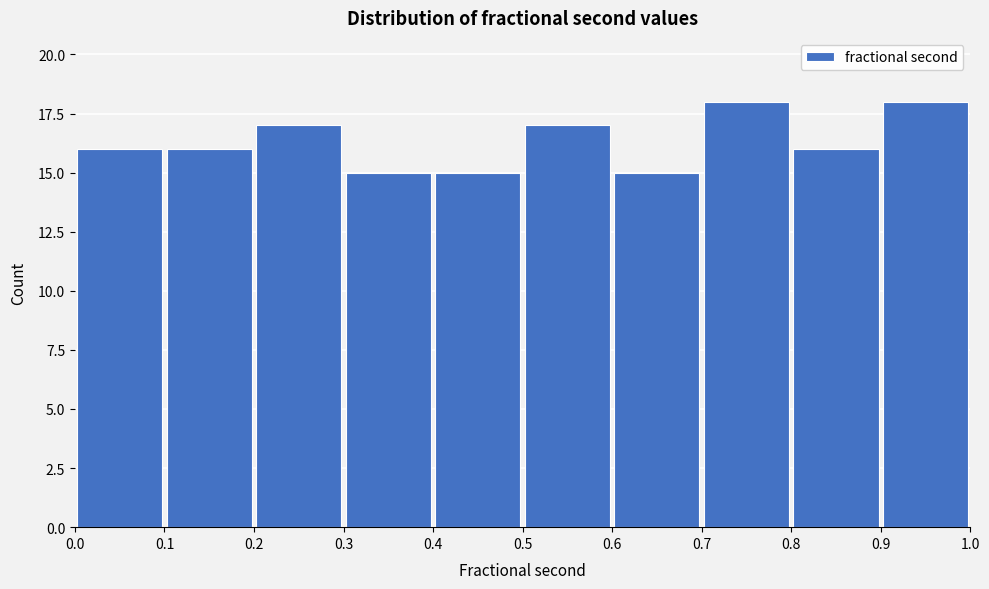

Reading left to right, list every bar in this chart as the range it spans on the x-axis followed by its height. The values are not printed on the chart, so give them approximately, as read against the axis.

0.0 to 0.1: 16
0.1 to 0.2: 16
0.2 to 0.3: 17
0.3 to 0.4: 15
0.4 to 0.5: 15
0.5 to 0.6: 17
0.6 to 0.7: 15
0.7 to 0.8: 18
0.8 to 0.9: 16
0.9 to 1.0: 18